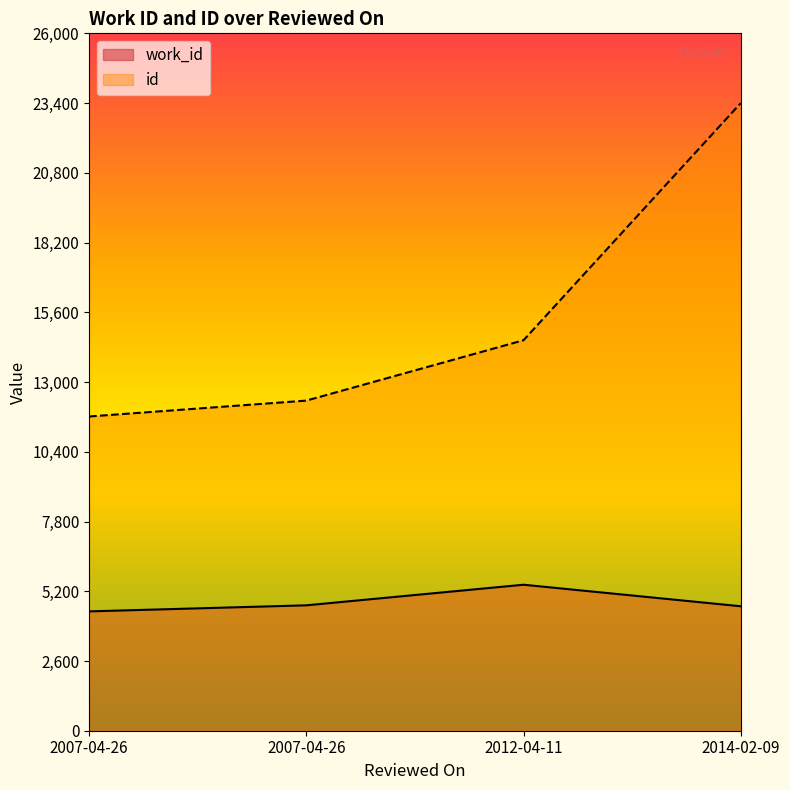

What is the sum of the id values at 2007-04-26 and 2014-02-09?

35113